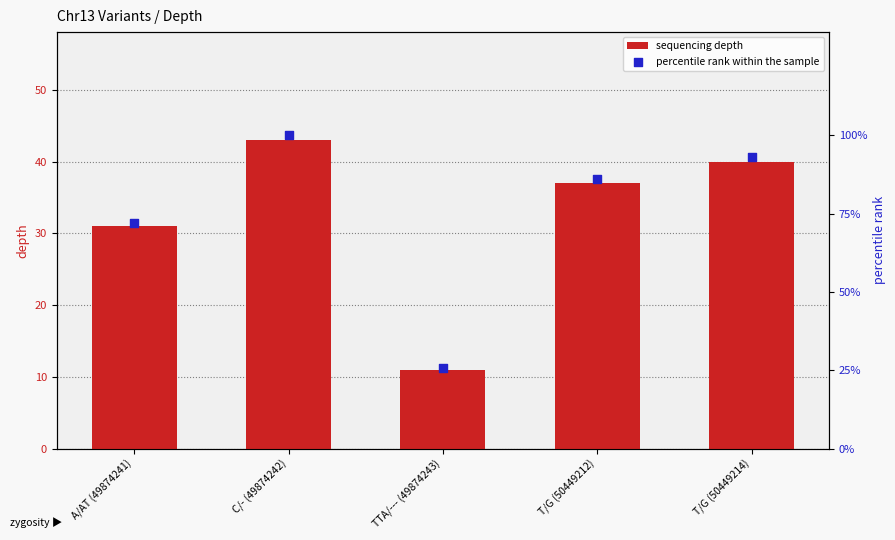

At how many categories does at least one series exceed 76?

3